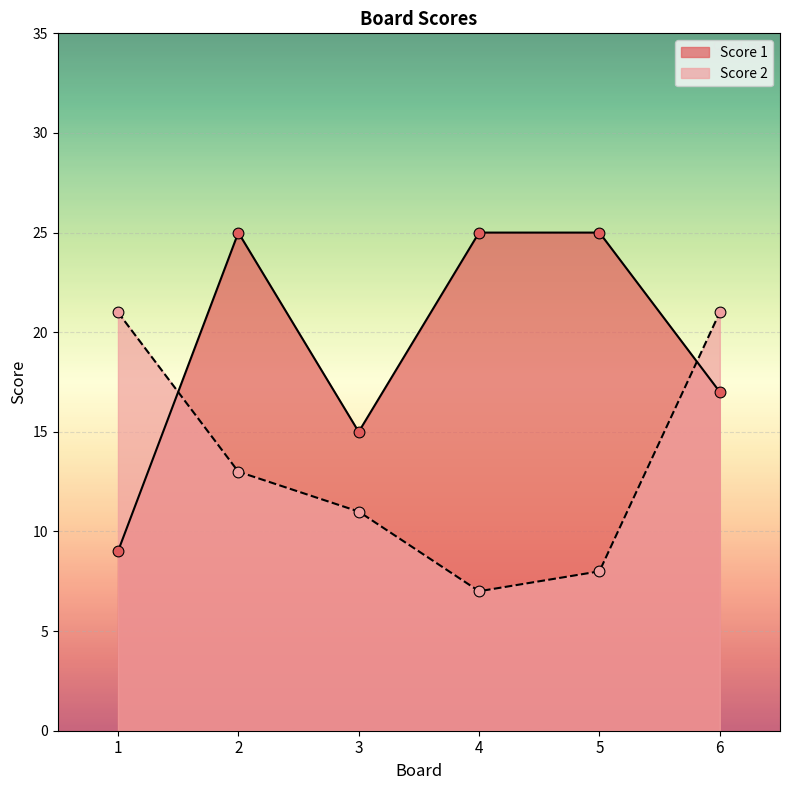

Which series has the largest Y range (max minus min)?

Score 1